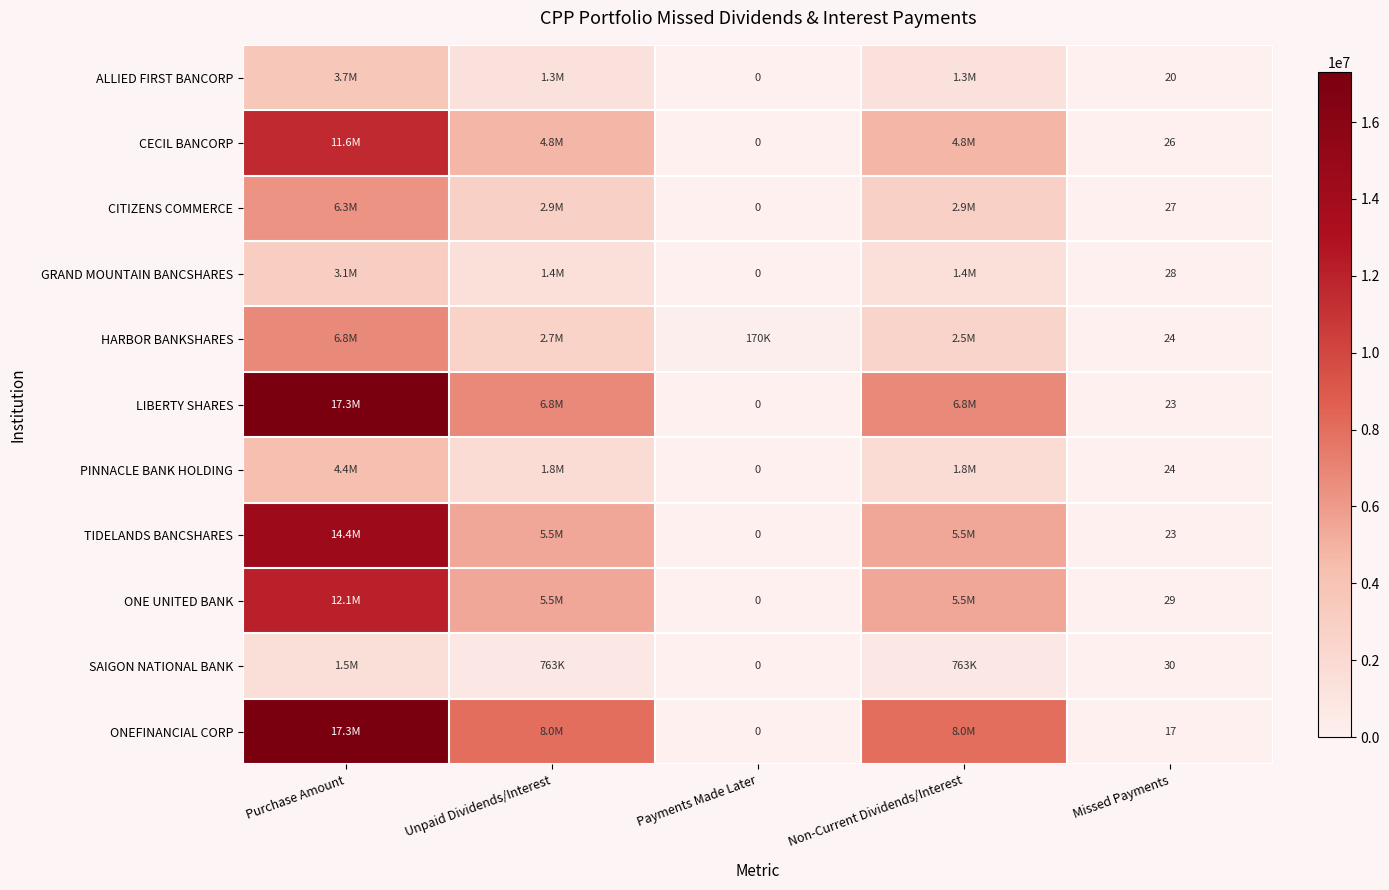

What is the difference between the maximum and minimum values in the GRAND MOUNTAIN BANCSHARES series?

3076000